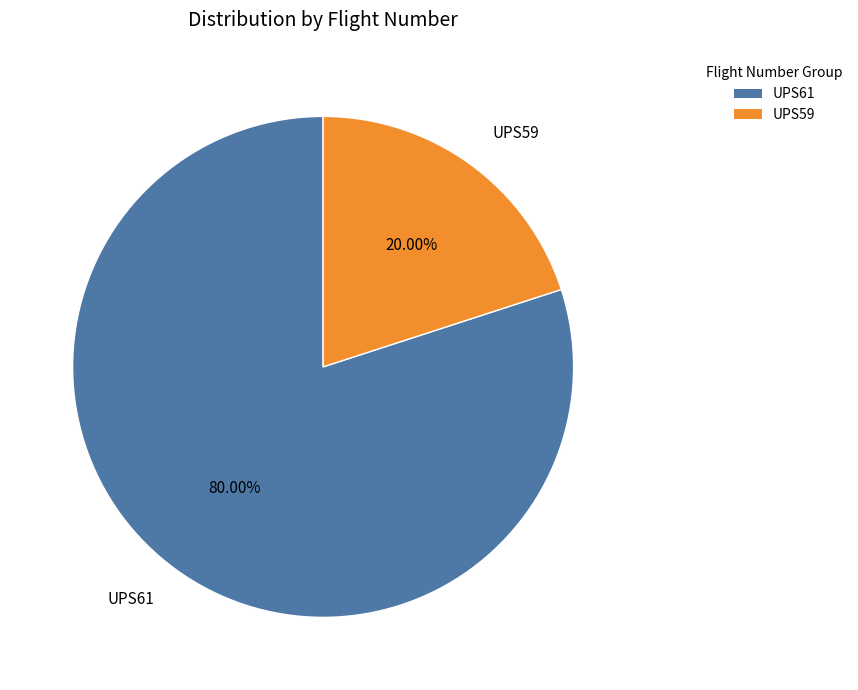

What is the smallest slice in the pie chart?

UPS59